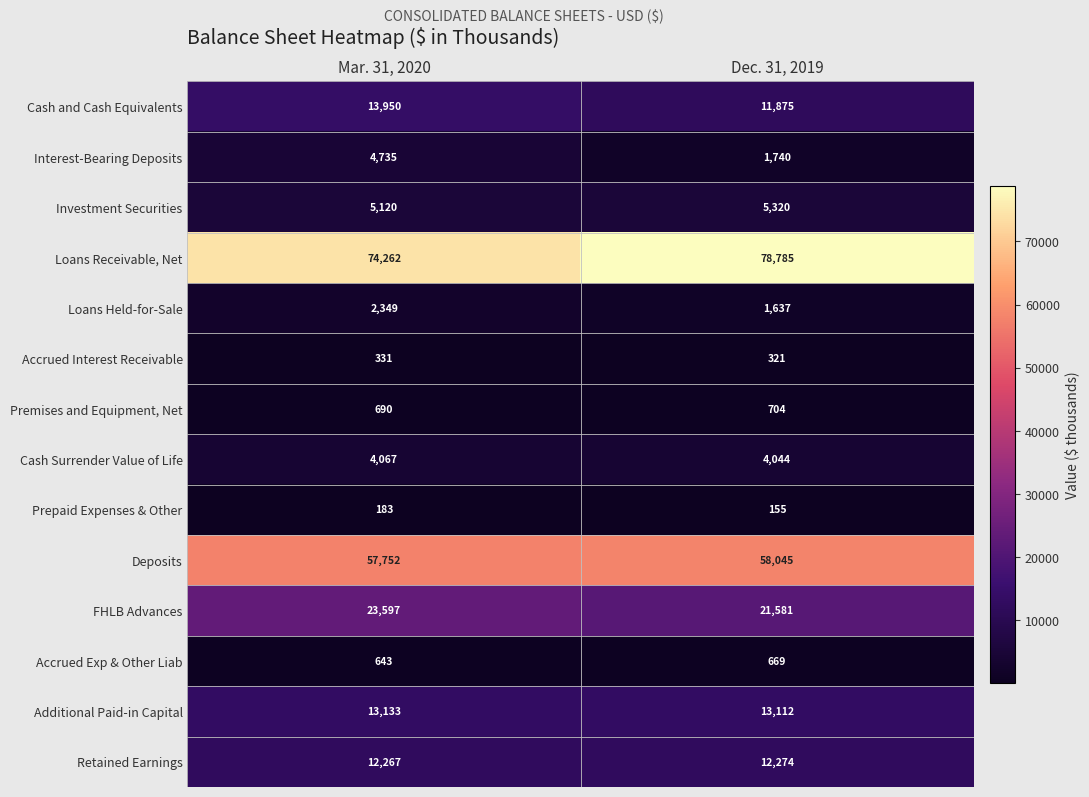

At how many categories does at least one series exceed 45768?

2